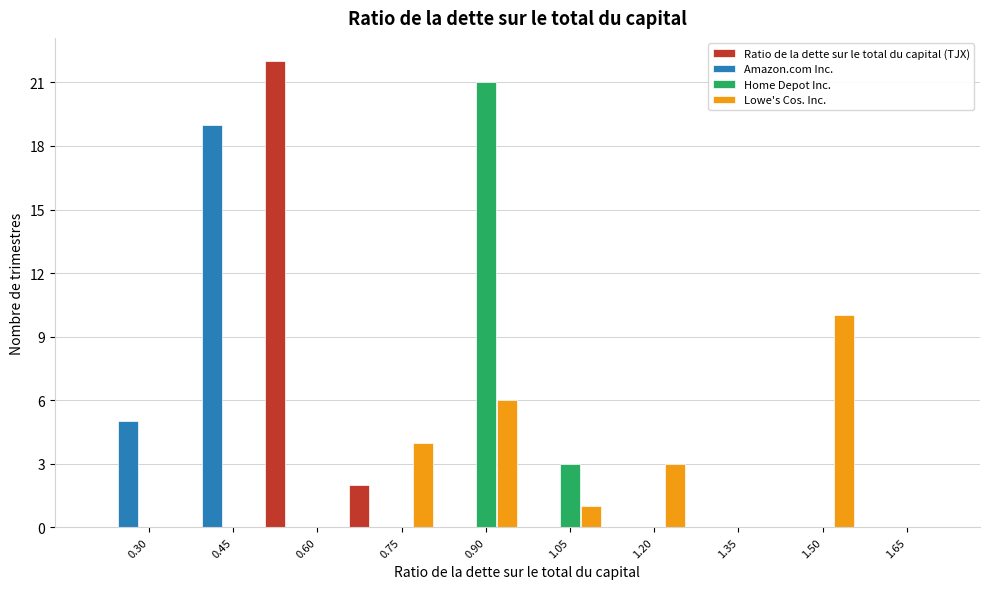

What is the sum of all Amazon.com Inc. values?

24